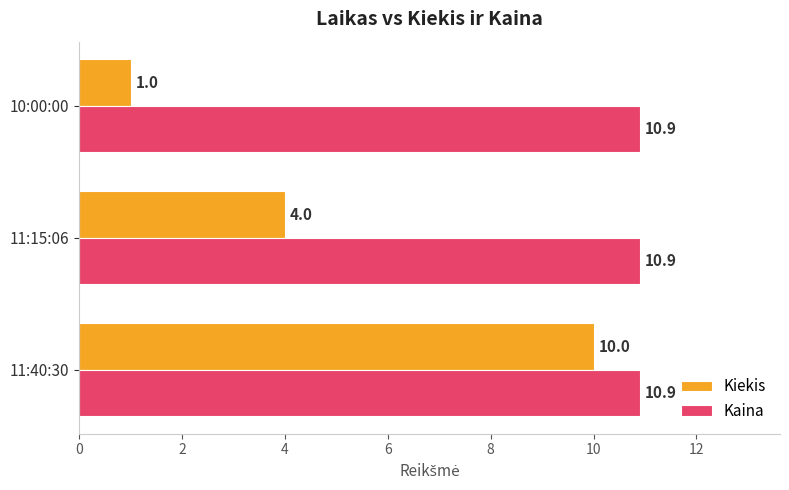

What is the difference between the maximum and minimum values in the Kiekis series?

9.0